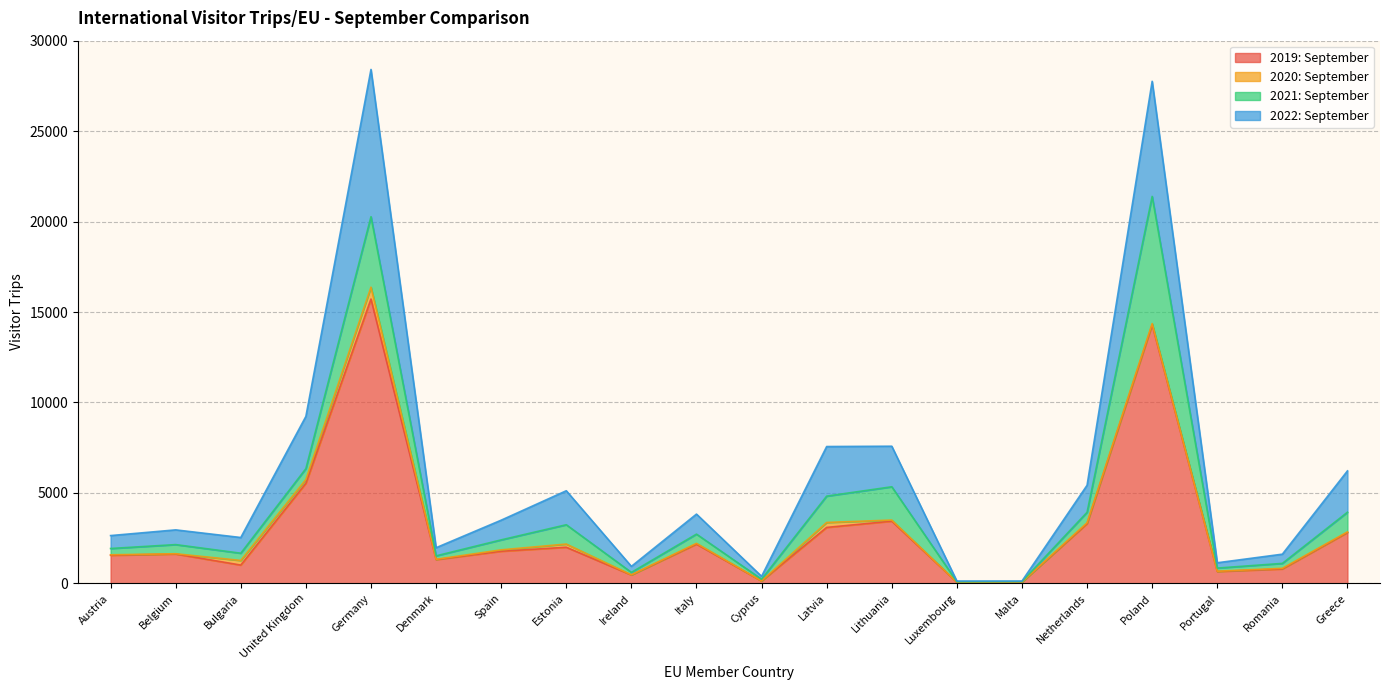

List the labels in order of 2019: September value, smallest first.

Luxembourg, Malta, Cyprus, Ireland, Portugal, Romania, Bulgaria, Denmark, Austria, Belgium, Spain, Estonia, Italy, Greece, Latvia, Netherlands, Lithuania, United Kingdom, Poland, Germany